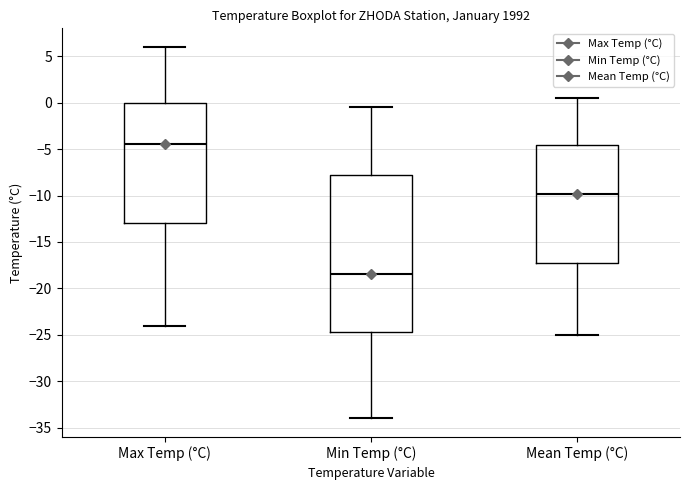

Which box is the tallest, from its lower edge to its upper edge?

Min Temp (°C)